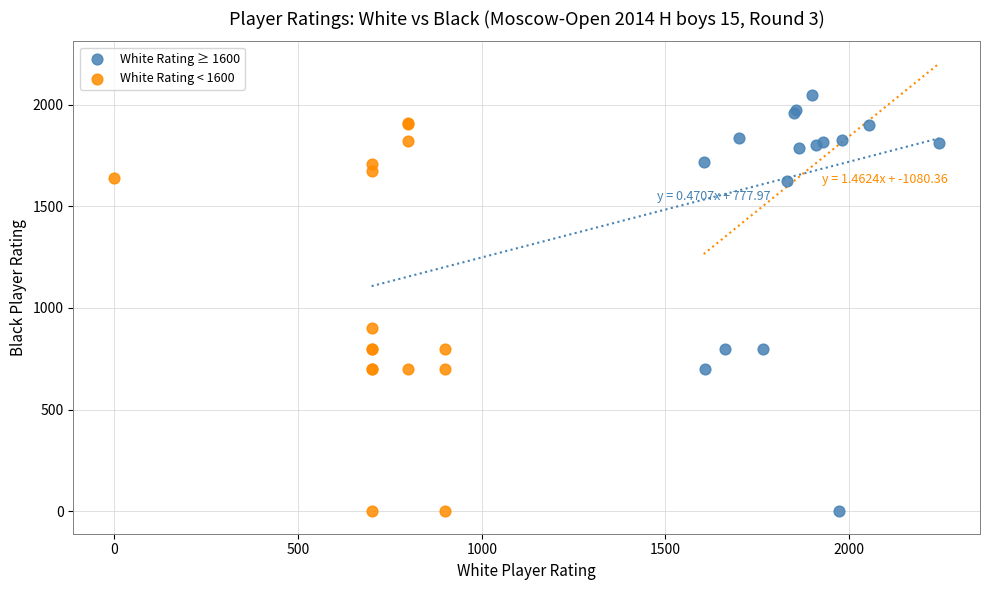

Which series has the widest spread of Y values?

White Rating ≥ 1600